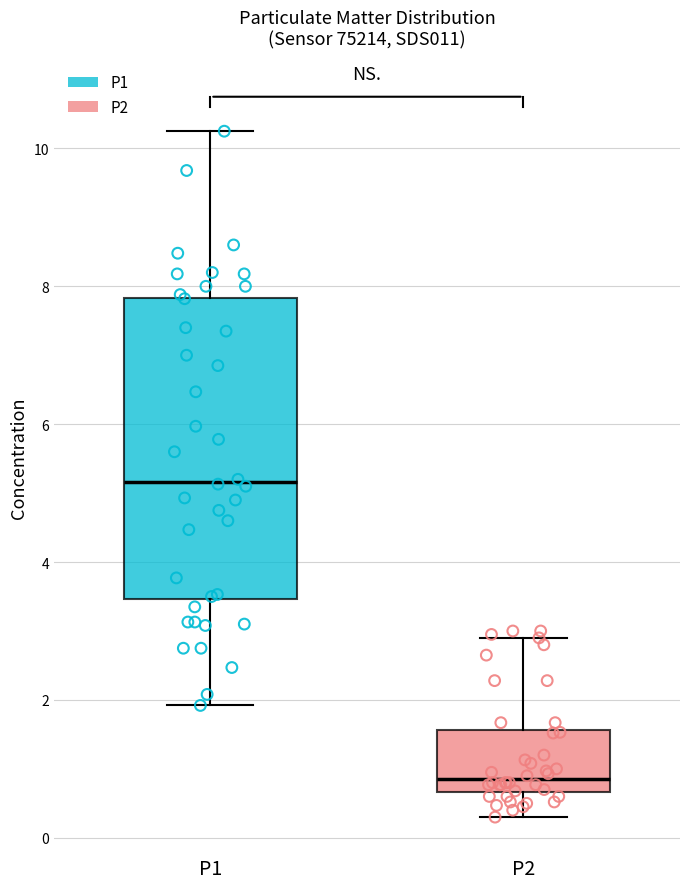

Where does the median line of the box for P1 sit on the y-axis? The values are not printed on the chart, so give them approximately, as read against the axis.

5.2